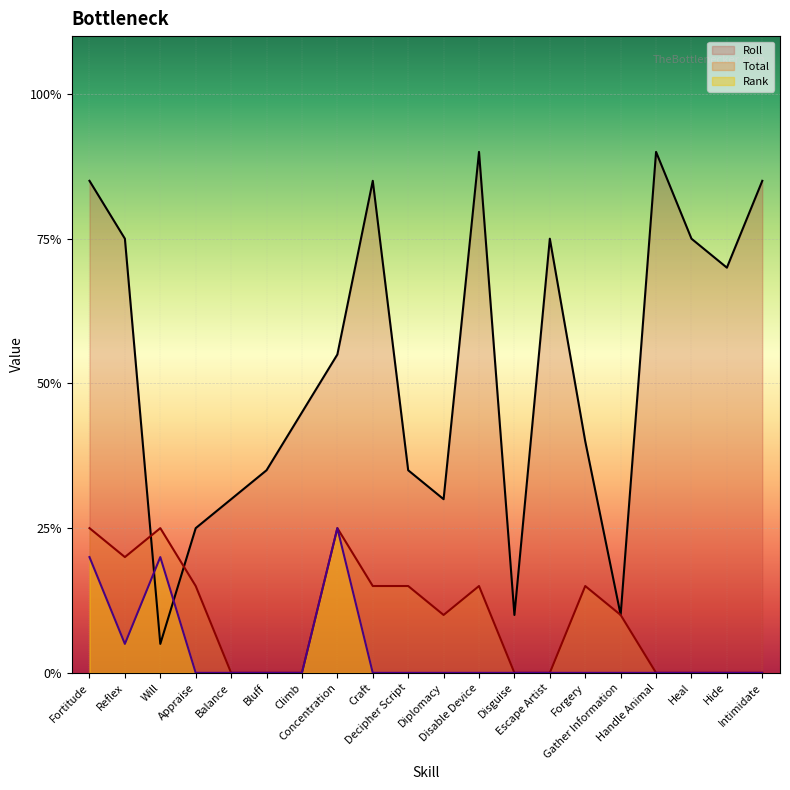

Rank the series by their maximum value, from lowest to highest.

Total, Rank, Roll